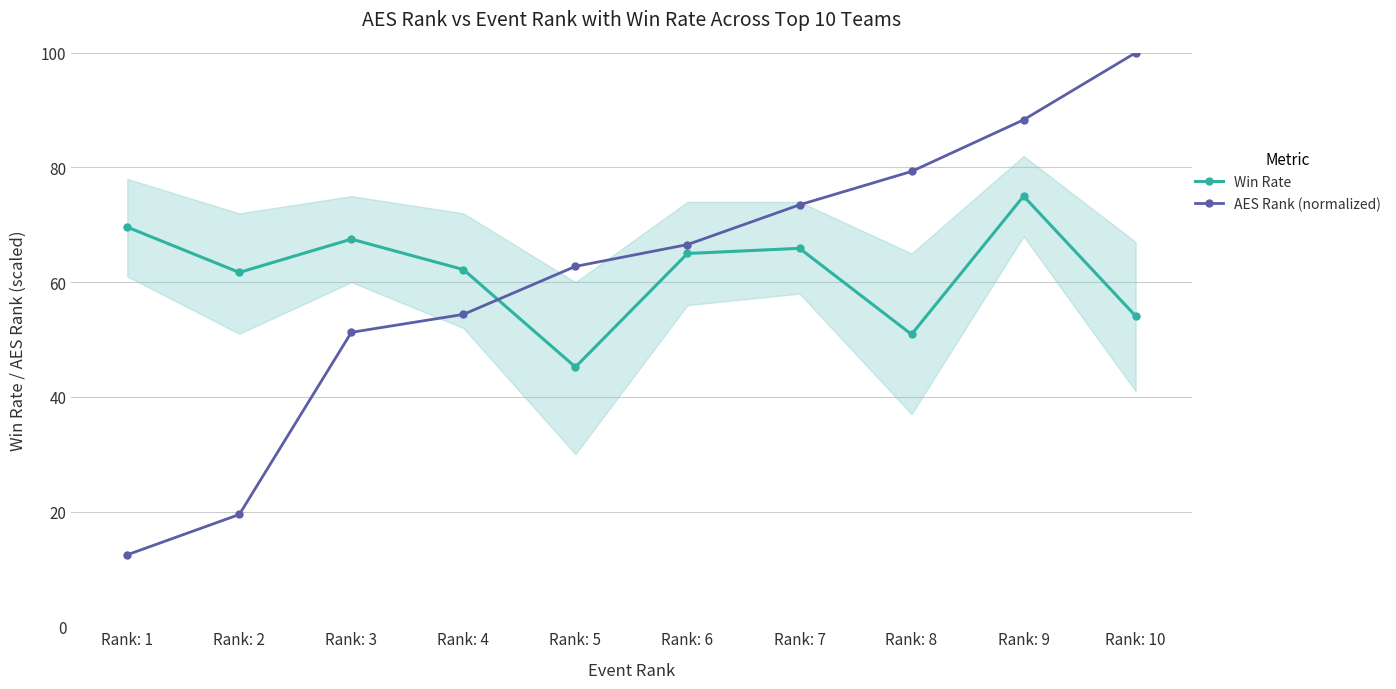

Reading right to left, extract all data points from this chart.

Win Rate: Rank: 10=0.5	Rank: 9=0.8	Rank: 8=0.5	Rank: 7=0.7	Rank: 6=0.7	Rank: 5=0.5	Rank: 4=0.6	Rank: 3=0.7	Rank: 2=0.6	Rank: 1=0.7
AES Rank (normalized): Rank: 10=1.0	Rank: 9=0.9	Rank: 8=0.8	Rank: 7=0.7	Rank: 6=0.7	Rank: 5=0.6	Rank: 4=0.5	Rank: 3=0.5	Rank: 2=0.2	Rank: 1=0.1